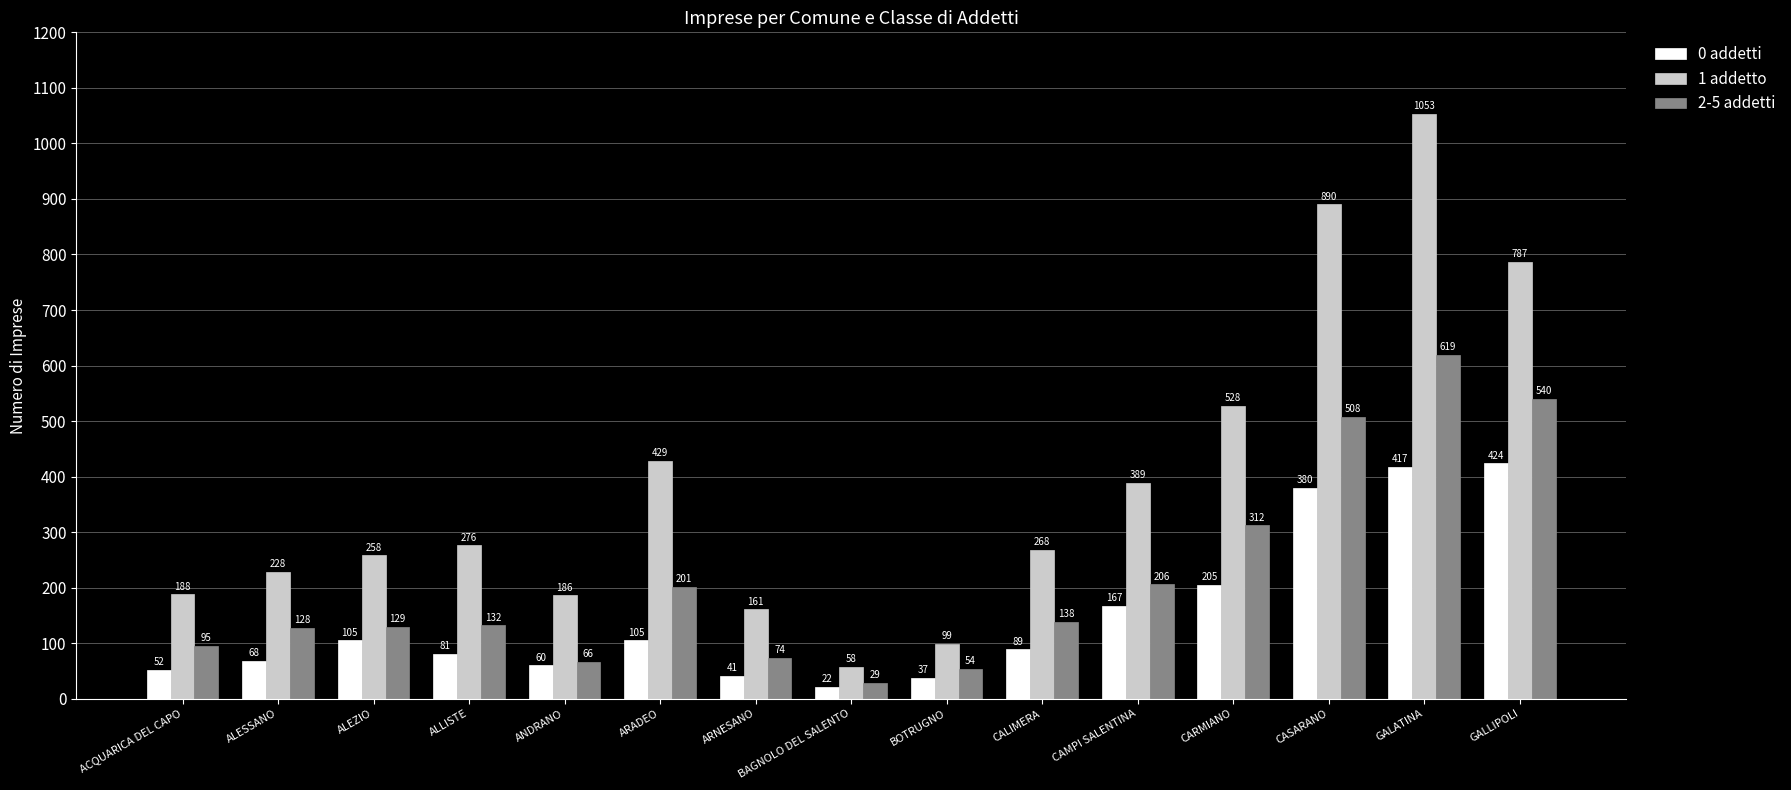

Rank the series by their maximum value, from lowest to highest.

0 addetti, 2-5 addetti, 1 addetto